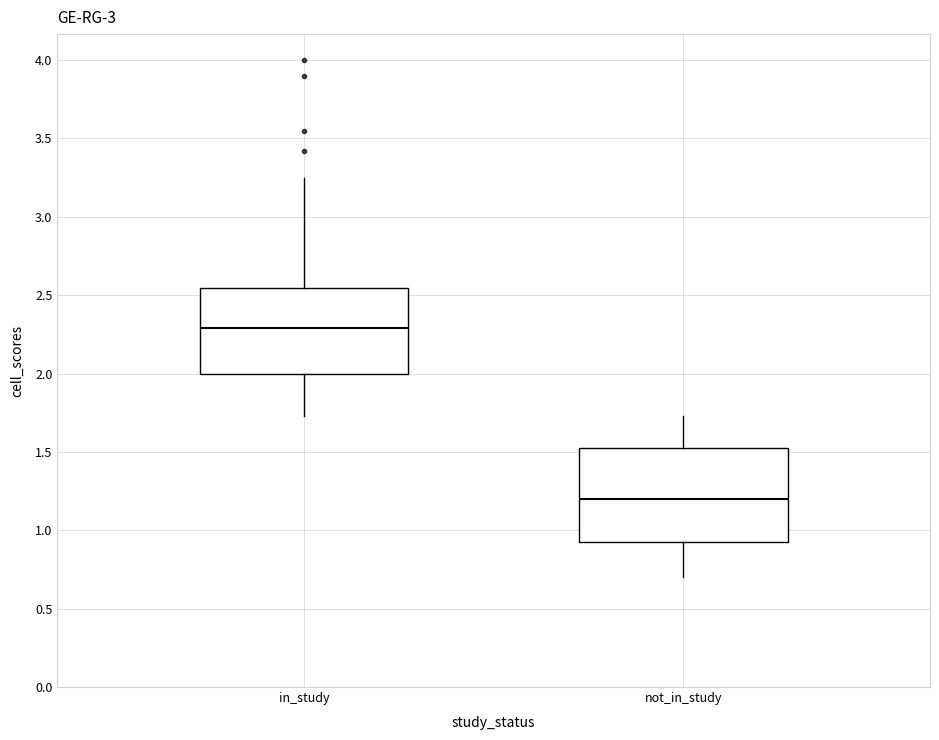

Which box has the lowest median line?

not_in_study